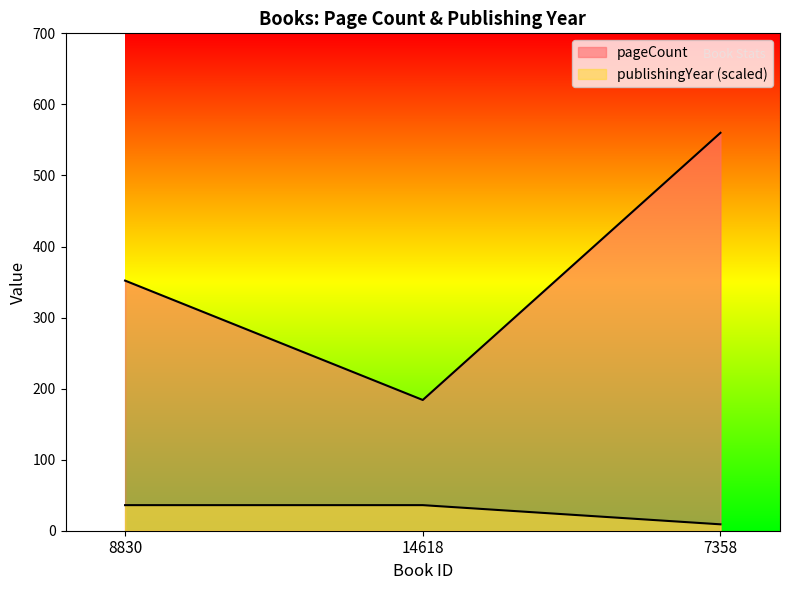

What value does the pageCount series have at 7358?

560